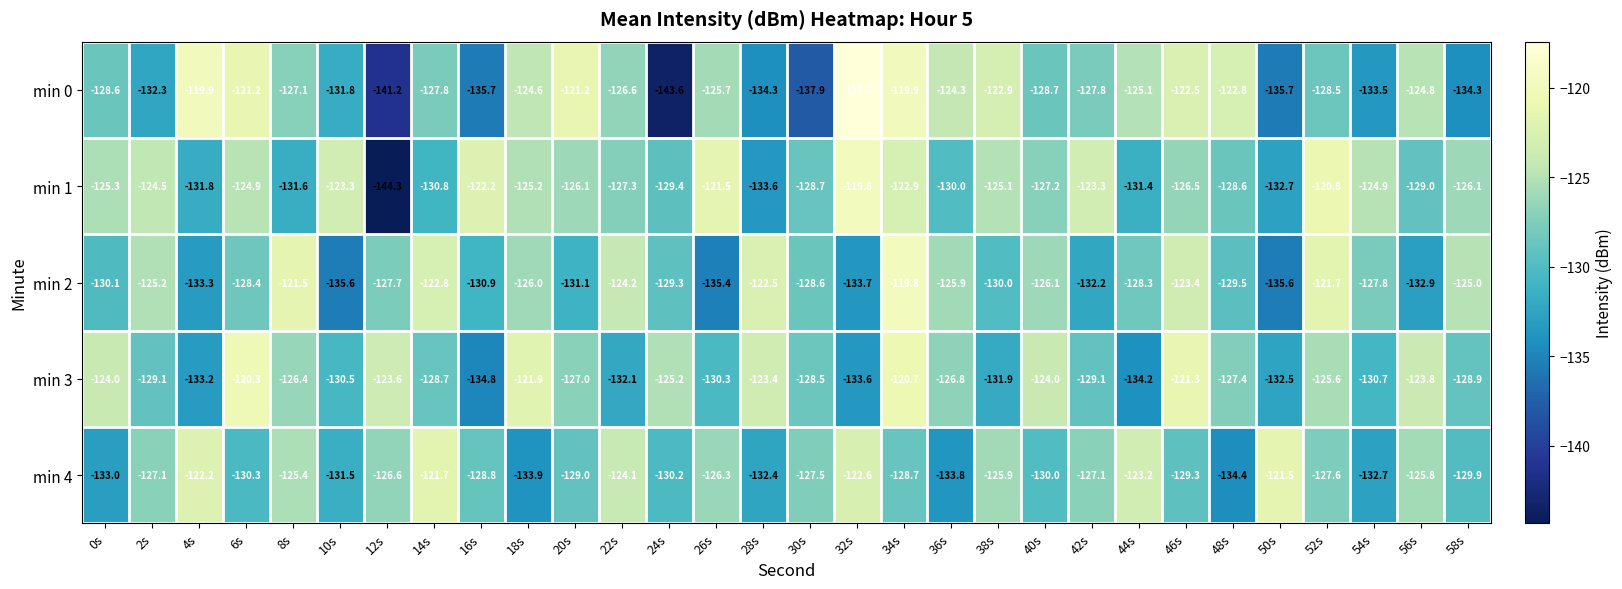

Which series has the largest total across all categories?

min 1